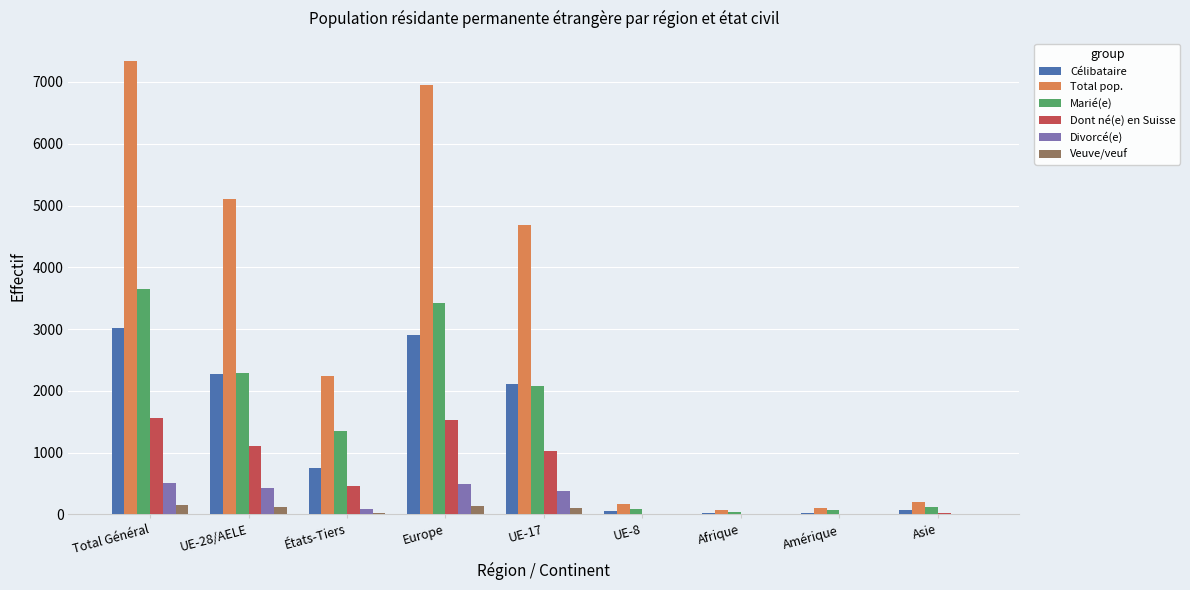

The Célibataire series shows 522 at UE-17. True or false?

False